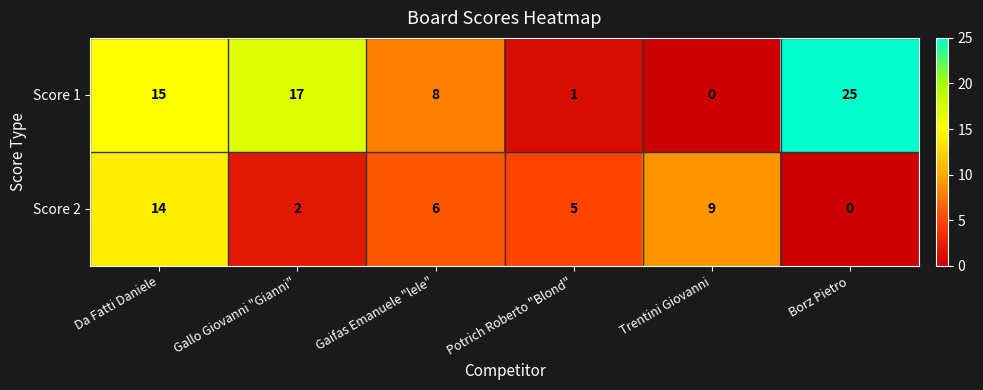

Reading left to right, list all the values displayed in this chart.

Score 1: 15	17	8	1	0	25
Score 2: 14	2	6	5	9	0